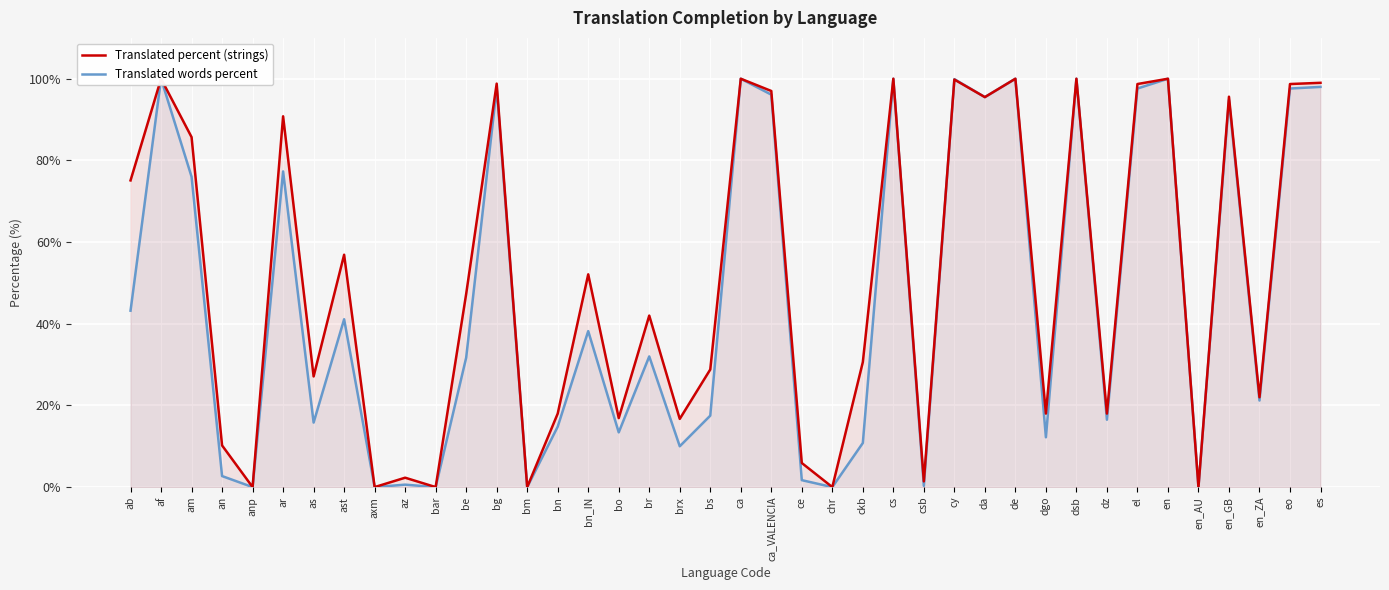

True or false: Translated percent (strings) and Translated words percent intersect in this chart.

True